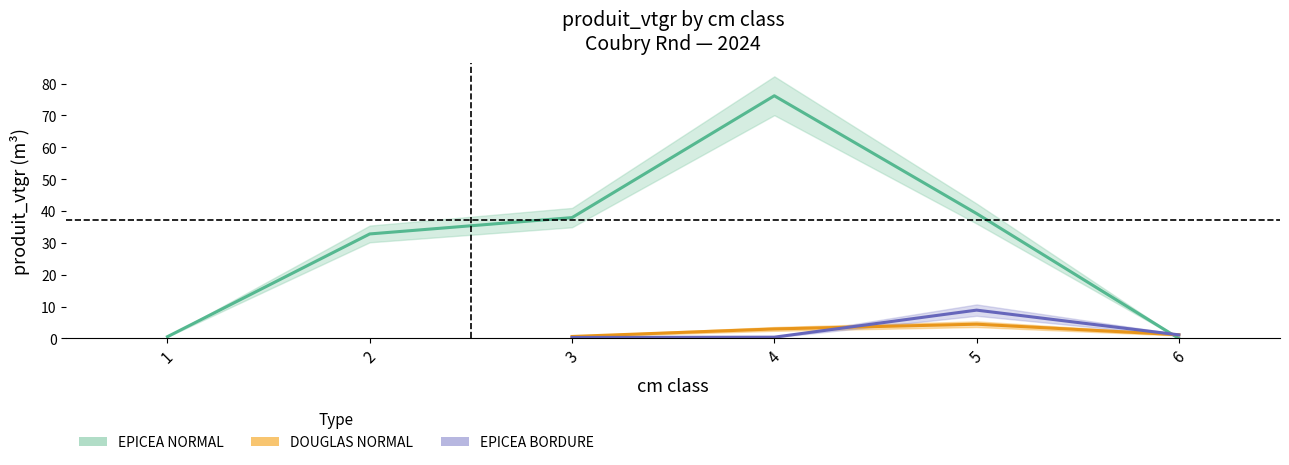

Where is the data nearest to the value 2?

6